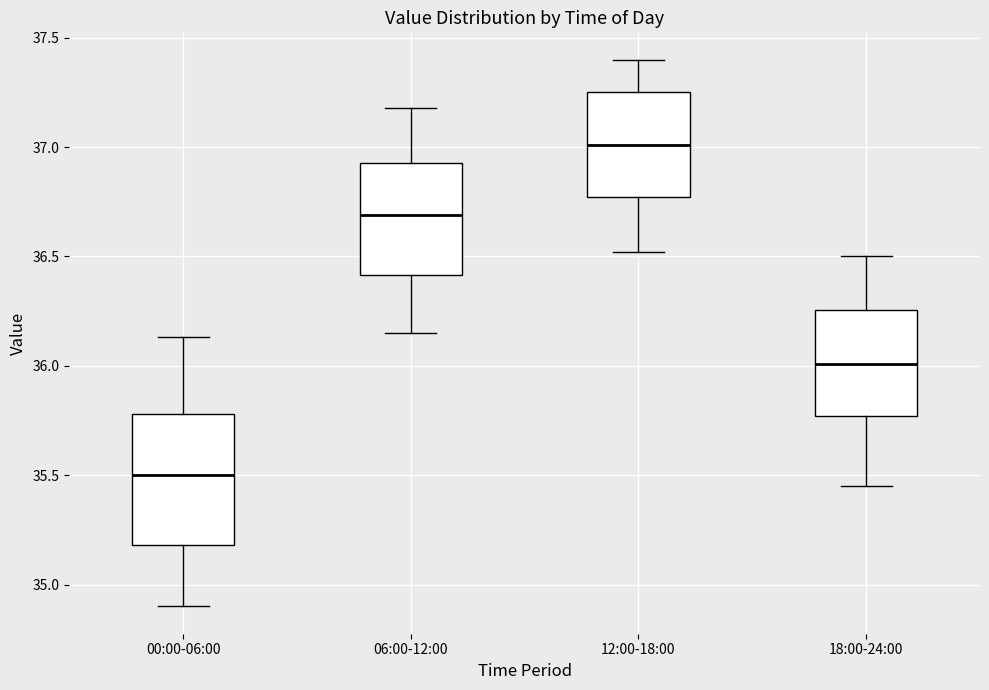

Reading left to right, read every box against the y-axis: the position of its median line, the range the box covers, and the ends of its whiskers. The values are not printed on the chart, so give them approximately, as read against the axis.

00:00-06:00: median 35.50, box 35.20 to 35.80, whiskers 34.90 to 36.15
06:00-12:00: median 36.70, box 36.40 to 36.95, whiskers 36.15 to 37.20
12:00-18:00: median 37.00, box 36.75 to 37.25, whiskers 36.50 to 37.40
18:00-24:00: median 36.00, box 35.75 to 36.25, whiskers 35.45 to 36.50